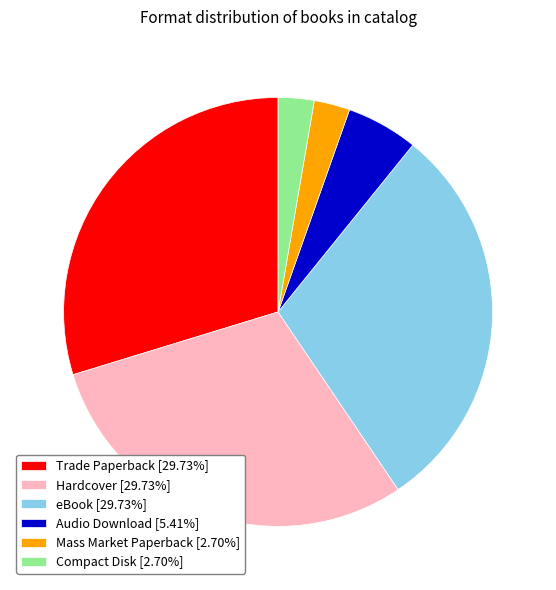

The Trade Paperback slice represents 20% of the pie. True or false?

False